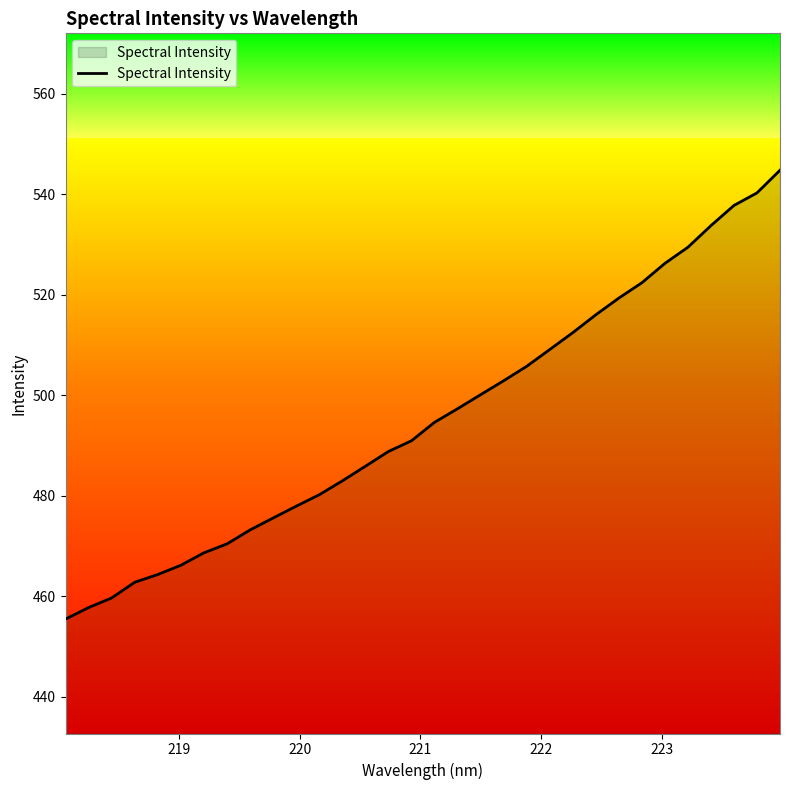

What is the smallest value displayed?

455.5